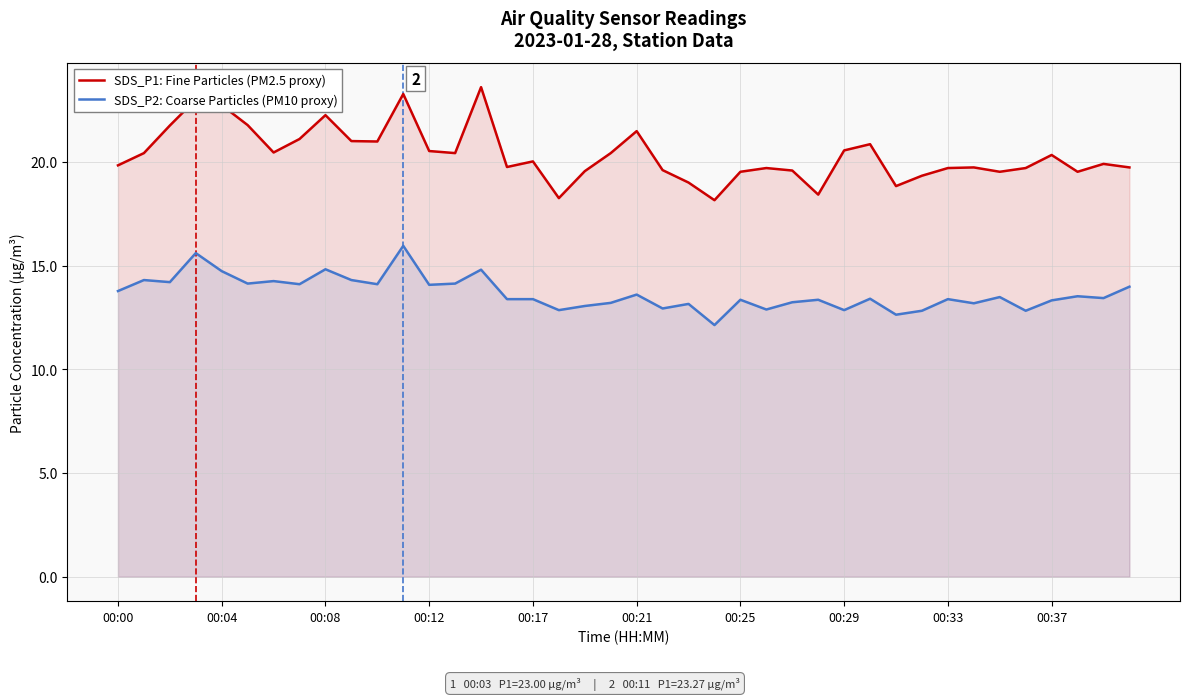

Reading right to left, extract all data points from this chart.

SDS_P1: Fine Particles (PM2.5 proxy): 19.7	19.9	19.5	20.3	19.7	19.5	19.7	19.7	19.3	18.8	20.9	20.6	18.4	19.6	19.7	19.5	18.1	19.0	19.6	21.5	20.4	19.6	18.2	20.0	19.8	23.6	20.4	20.5	23.3	21.0	21.0	22.2	21.1	20.4	21.8	22.7	23.0	21.8	20.4	19.8
SDS_P2: Coarse Particles (PM10 proxy): 14.0	13.4	13.5	13.3	12.8	13.5	13.2	13.4	12.8	12.6	13.4	12.8	13.3	13.2	12.9	13.3	12.1	13.2	12.9	13.6	13.2	13.1	12.8	13.4	13.4	14.8	14.1	14.1	15.9	14.1	14.3	14.8	14.1	14.2	14.1	14.7	15.6	14.2	14.3	13.8